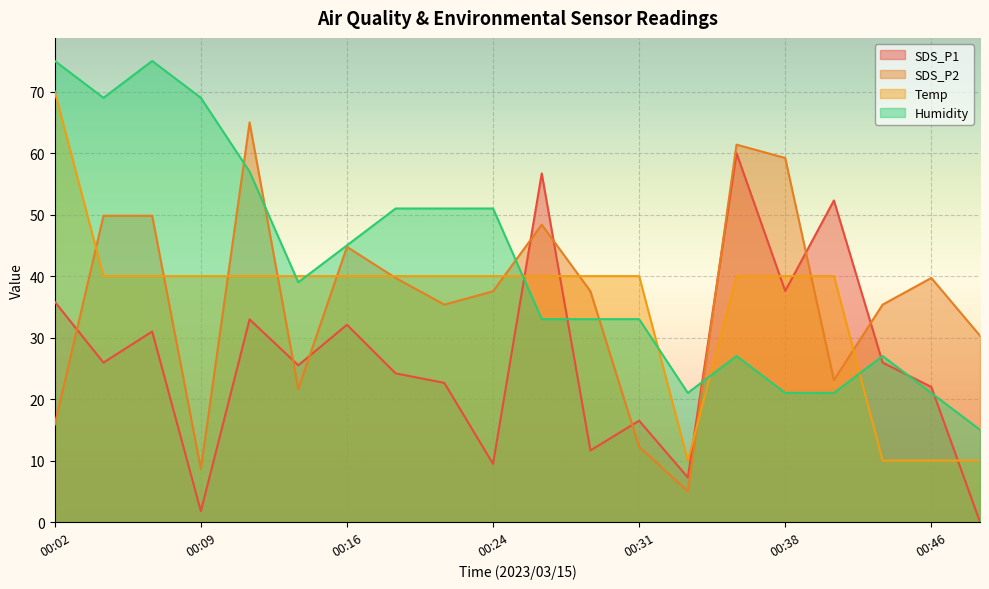

How many lines are shown in the chart?

4